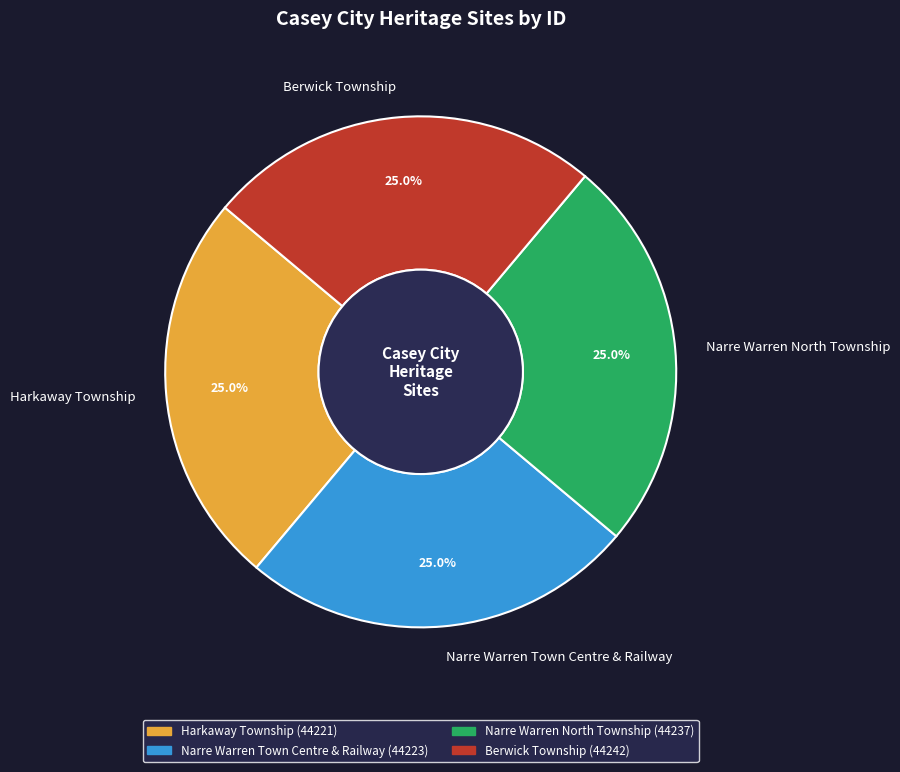

Does any single category account for the majority?

No